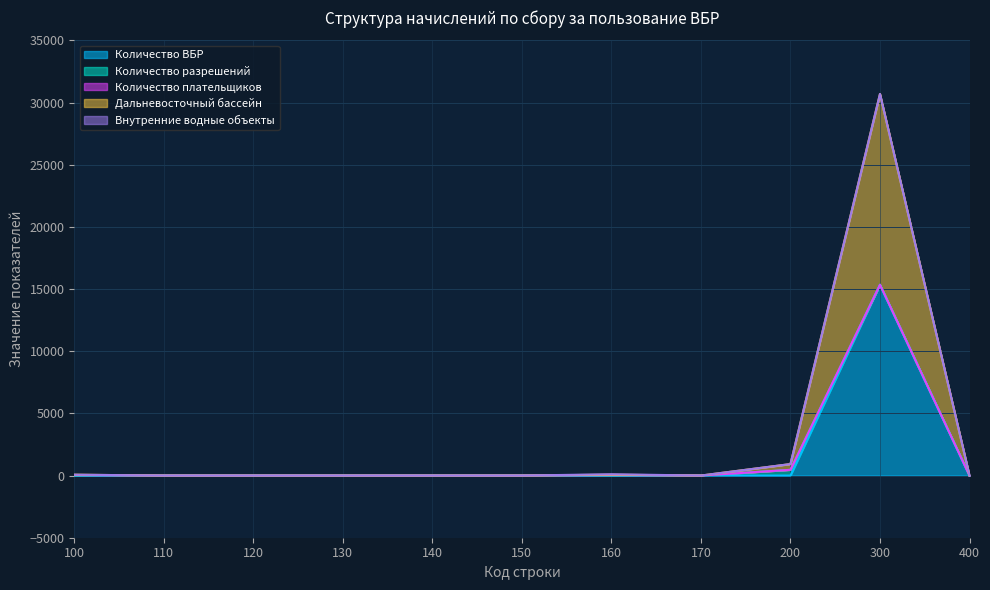

What are all the series names shown in the legend?

Количество плательщиков, Количество разрешений, Количество ВБР, Дальневосточный бассейн, Внутренние водные объекты